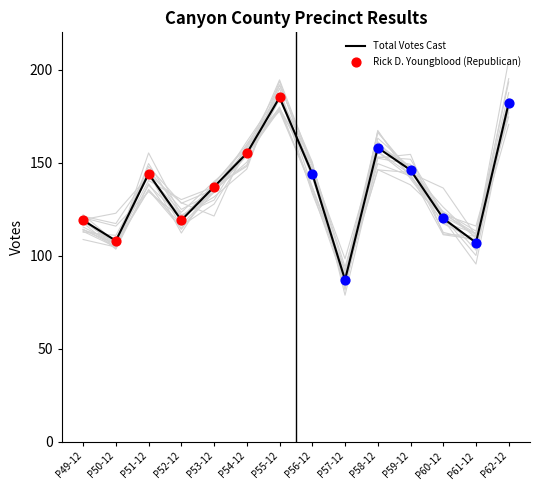

Which series has the widest spread of Y values?

Total Votes Cast